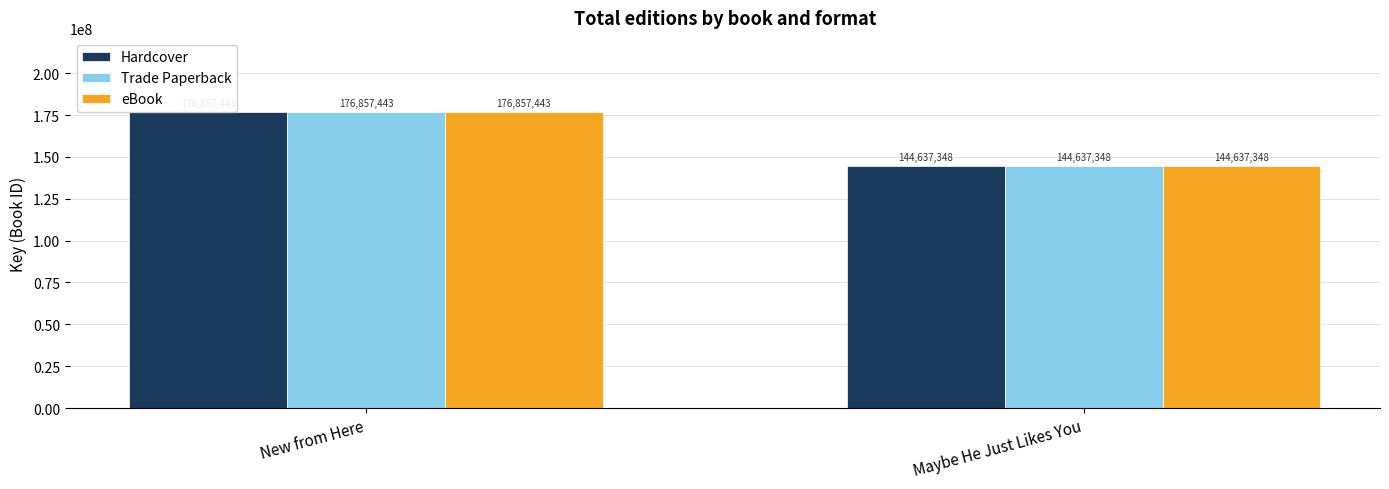

The Trade Paperback series shows 176857443 at New from Here. True or false?

True